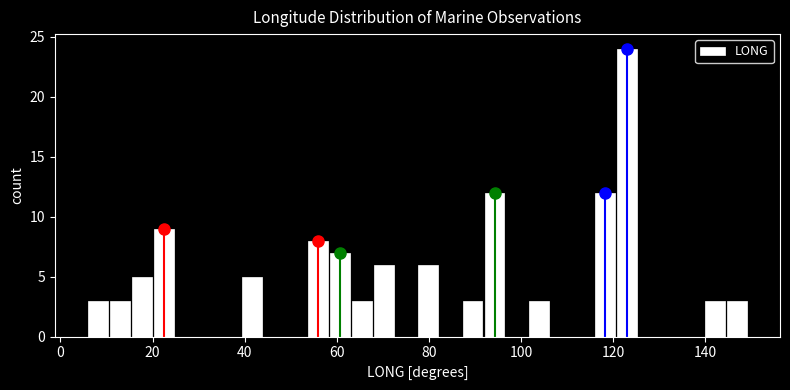

Around what value on the x-axis is the tallest bar? Give the approximate position of its centre, as read against the axis.

122